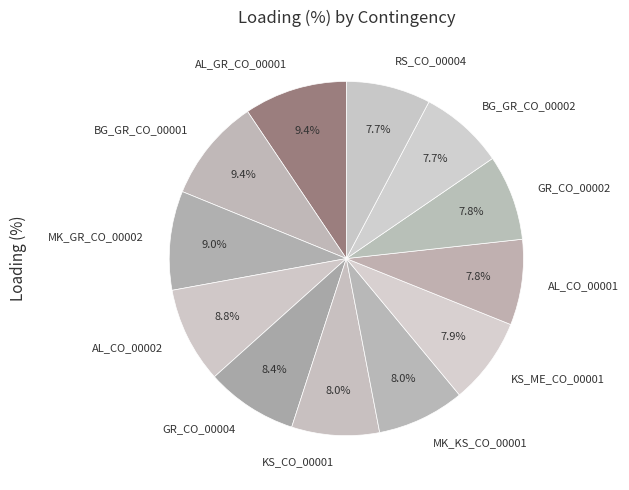

Between GR_CO_00004 and AL_CO_00001, which is larger?

GR_CO_00004